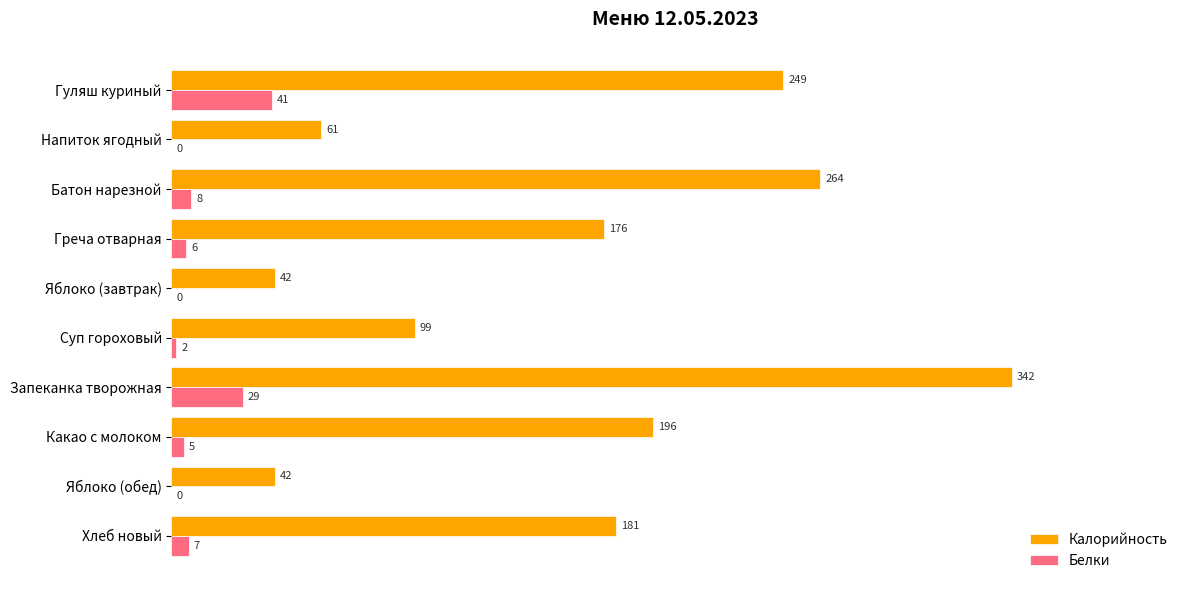

What are all the series names shown in the legend?

Калорийность, Белки